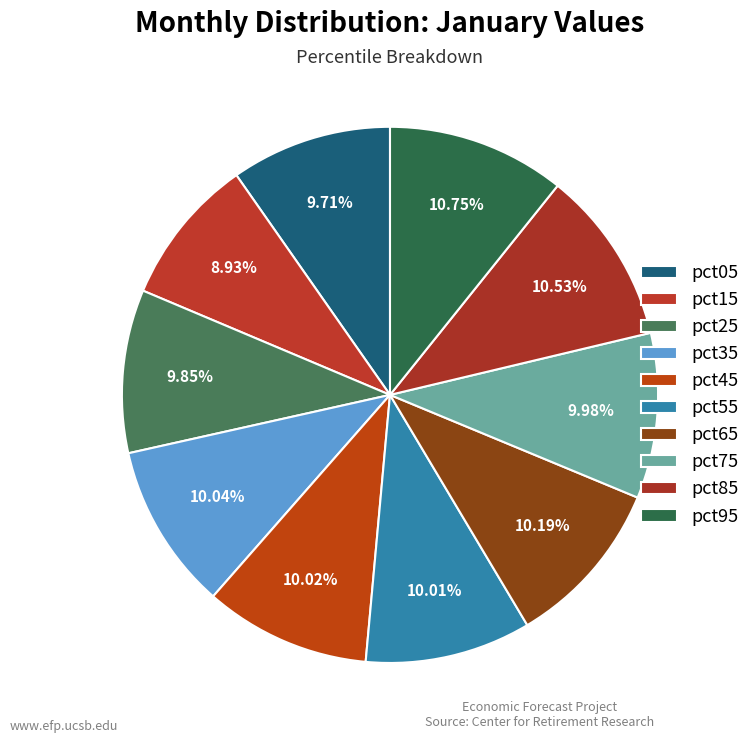

How many segments does this pie chart have?

10